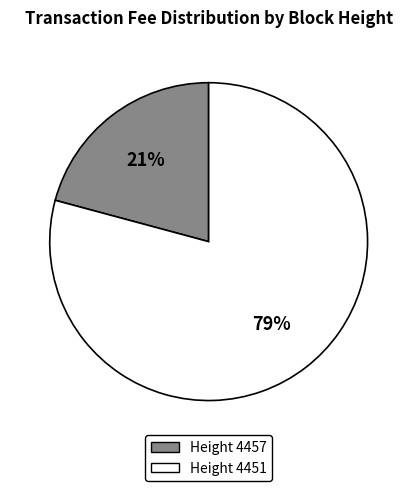

Count the number of slices in the pie.

2